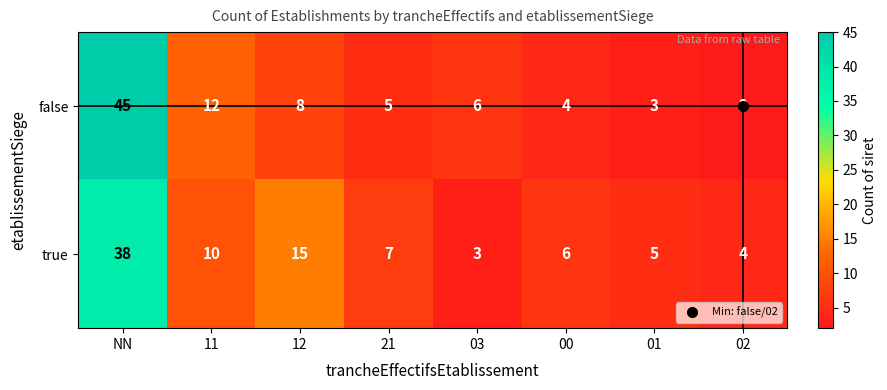

List the series in order of their peak value, lowest first.

true, false